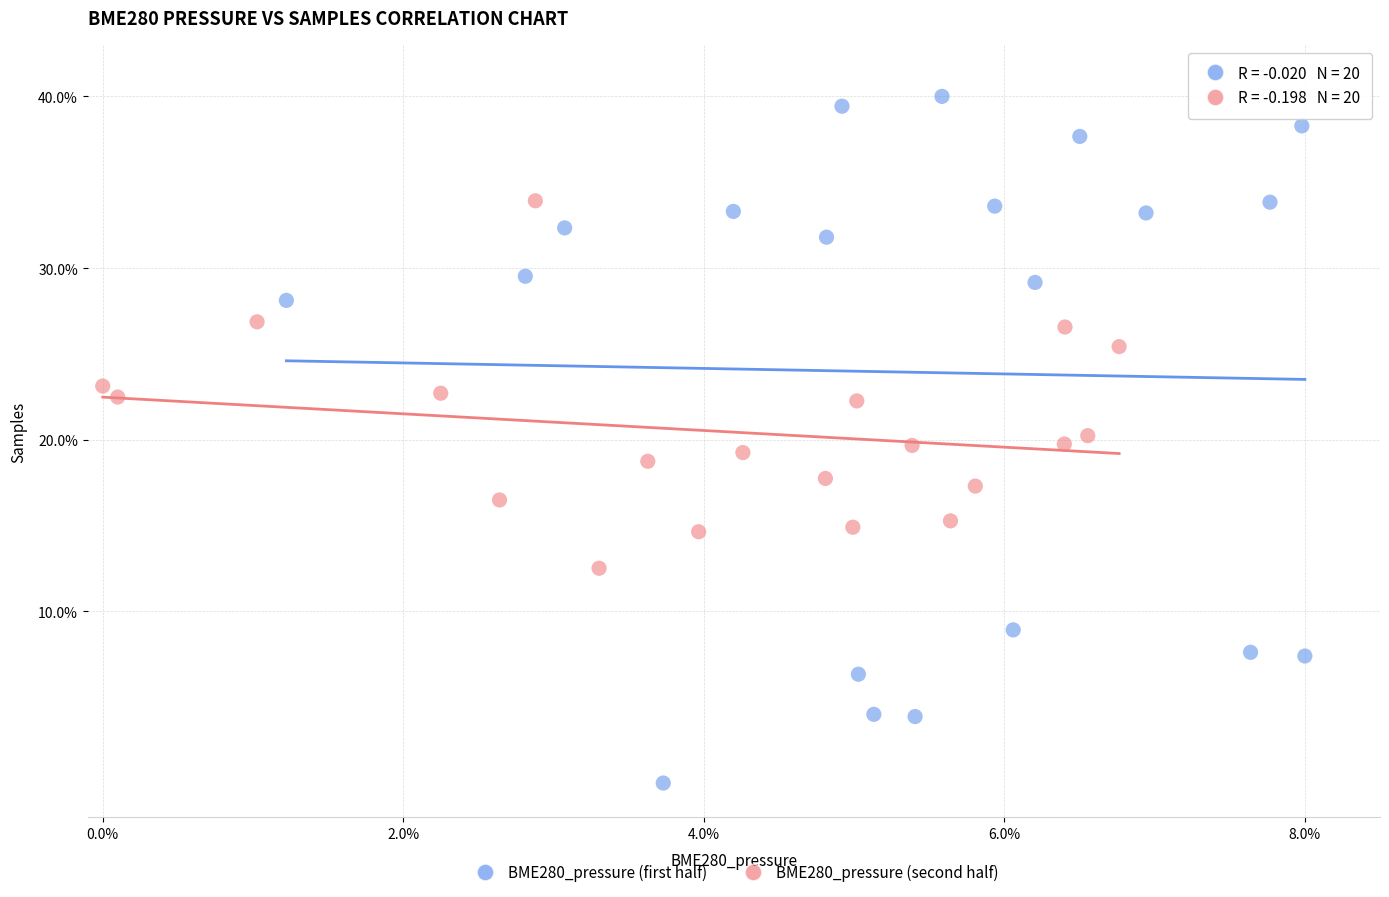

Which series contains the highest Y value?

BME280_pressure (first half)